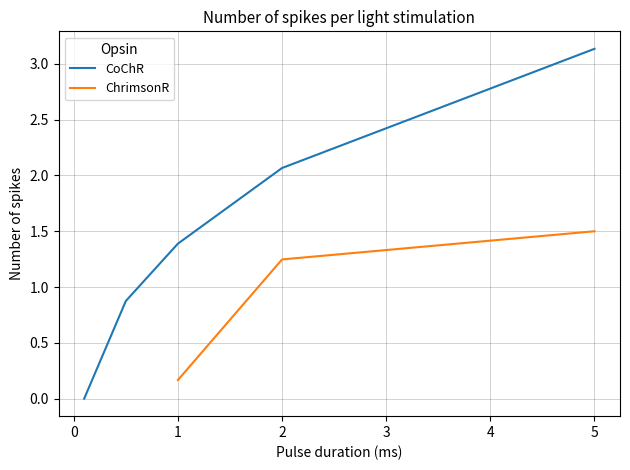

The value of CoChR at 5 is 0.7. True or false?

False